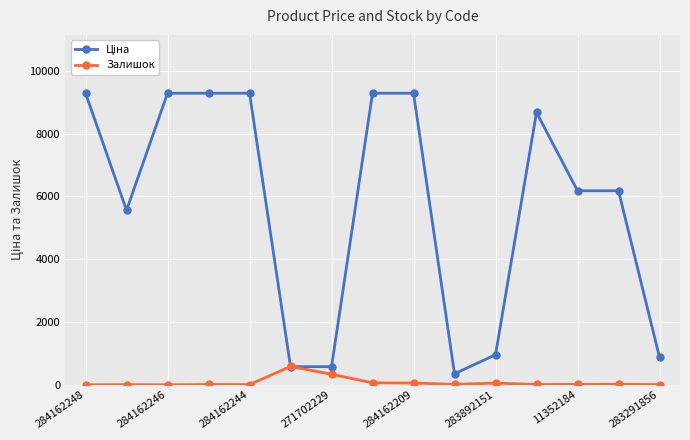

What is the greatest value displayed?

9290.5